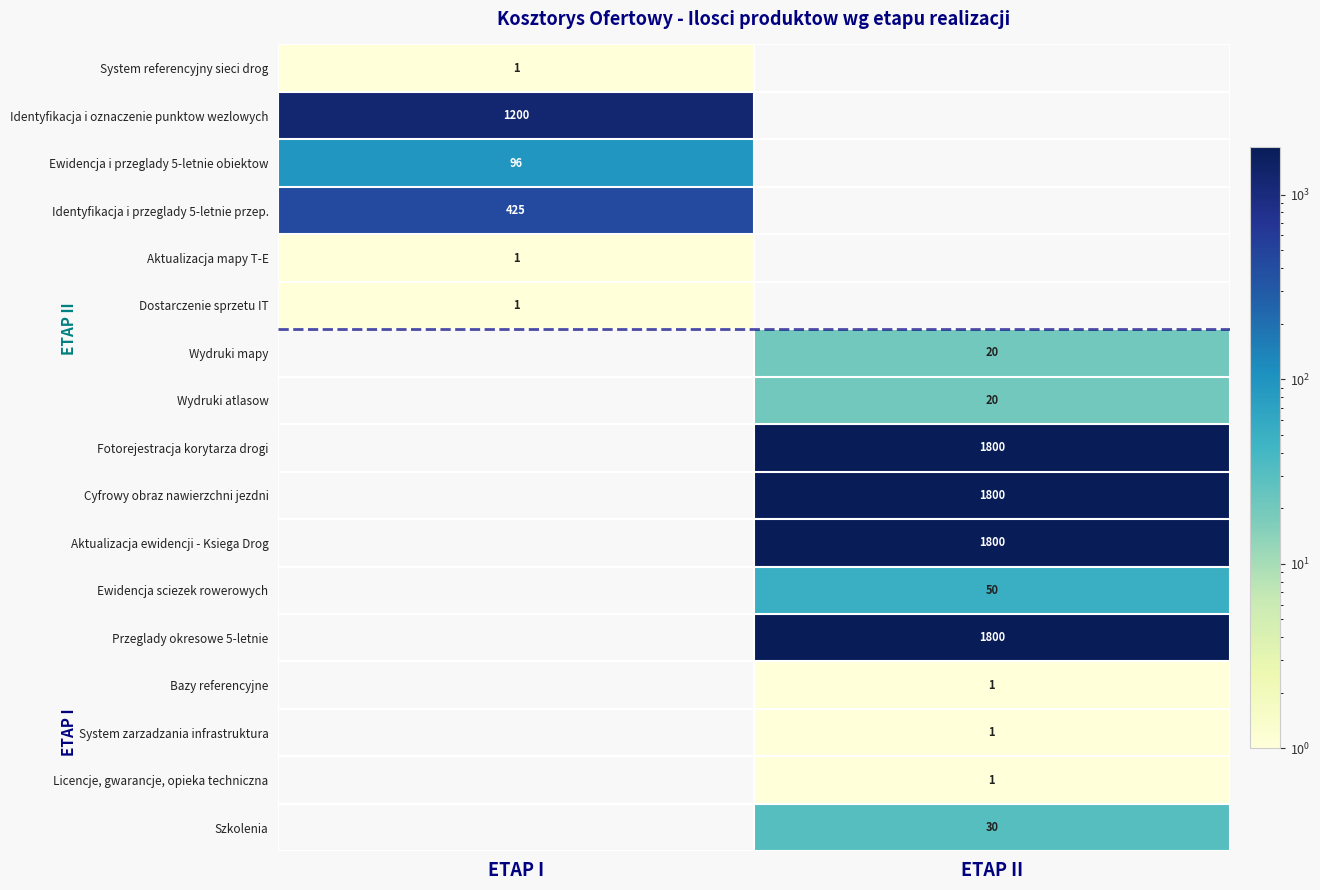

True or false: Wydruki atlasow has a value of 29 at ETAP II.

False